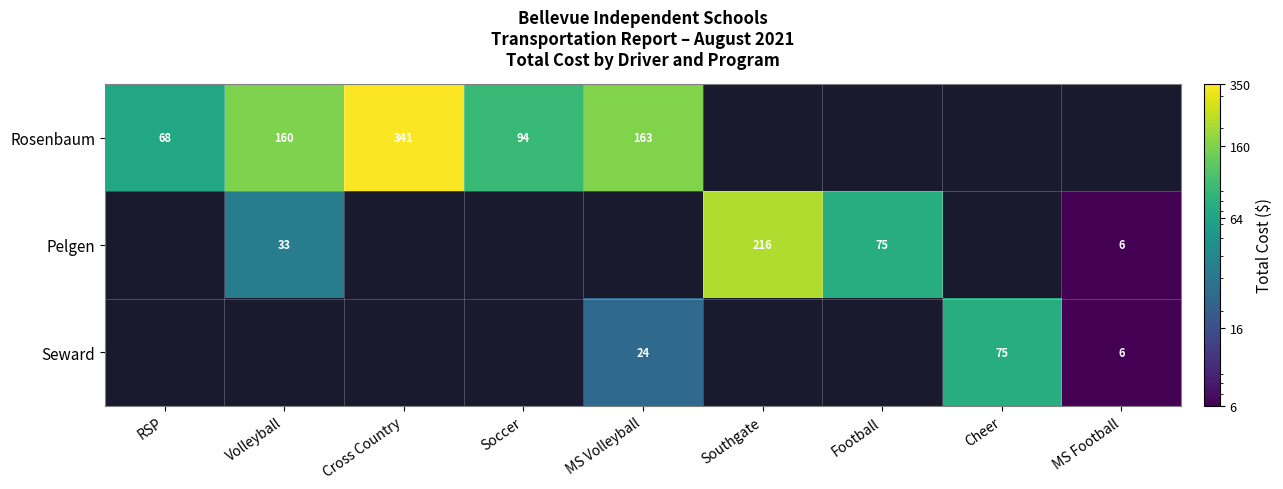

What is the maximum value shown in the chart?

341.4